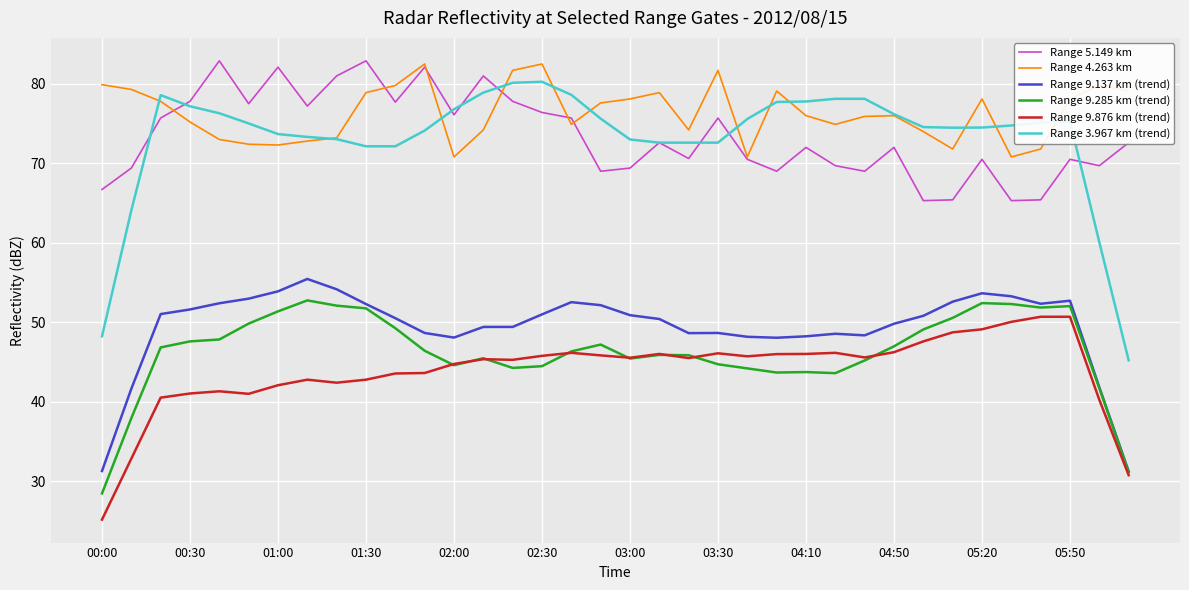

Which series has the largest range (max minus min)?

Range 3.967 km (trend)